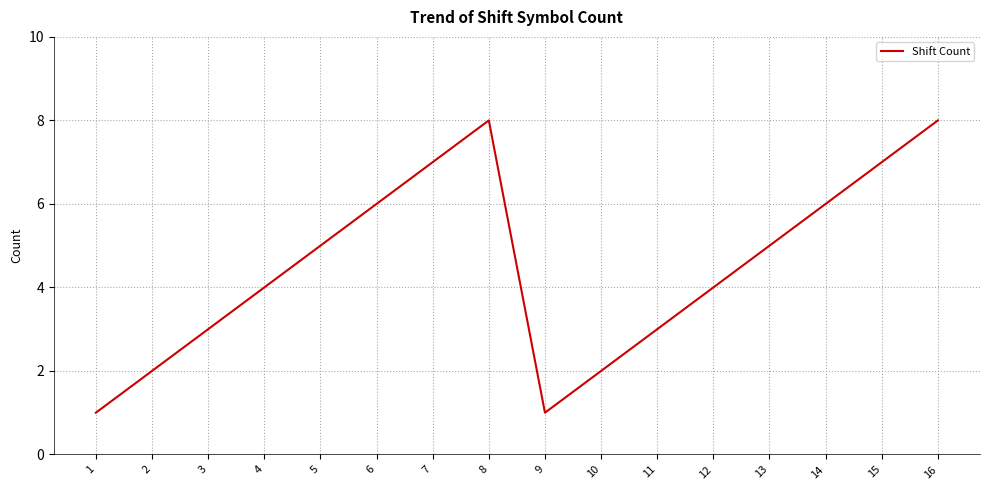

The value at 9 is 2. True or false?

False